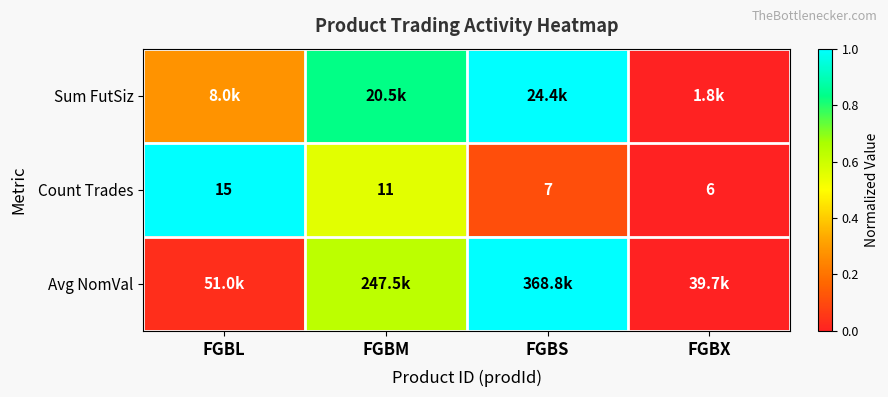

Which category has the highest value in the Count Trades series?

FGBL